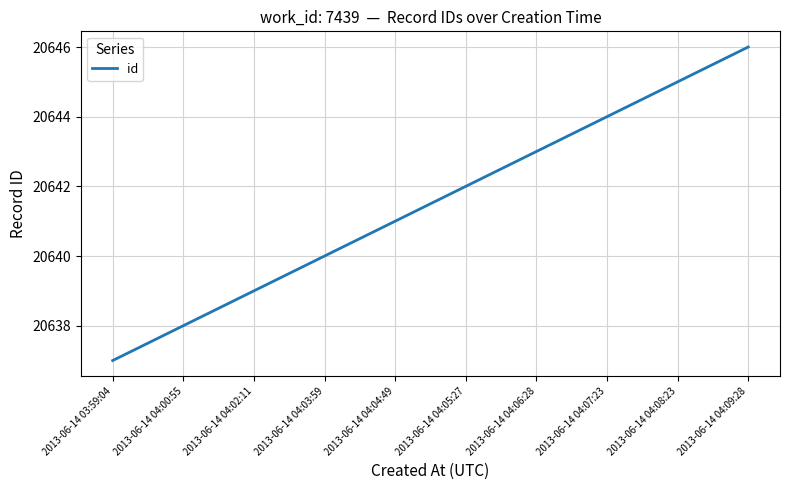

What is the smallest value displayed?

20637